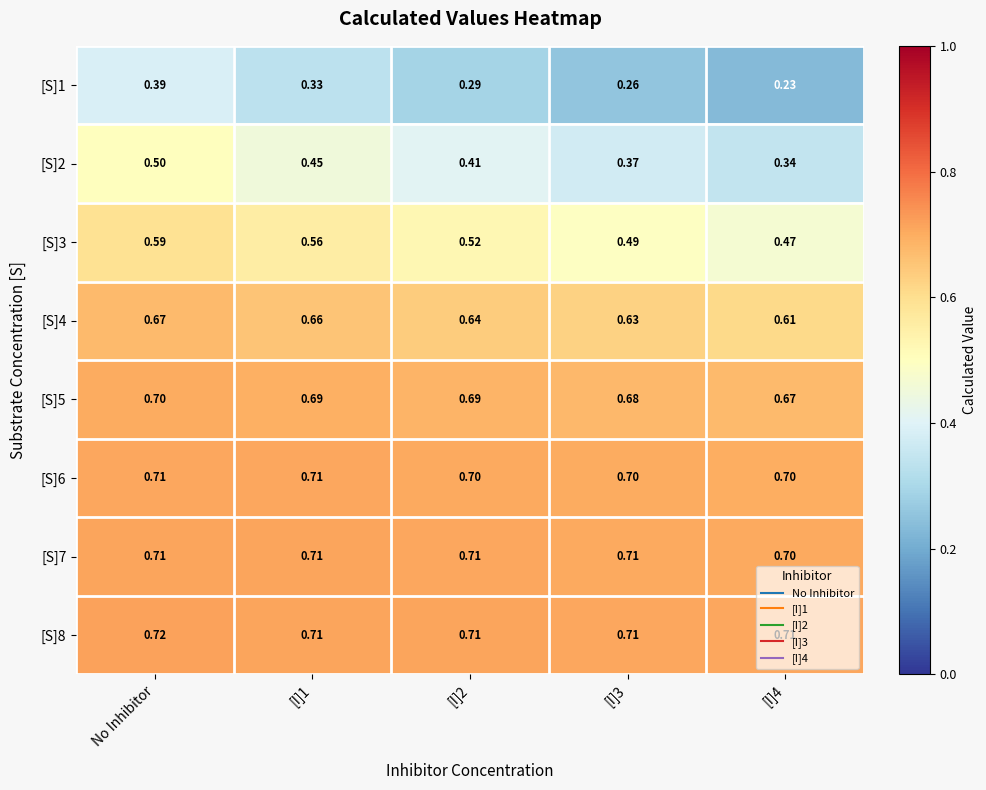

At which category does the chart reach its peak across all series?

No Inhibitor